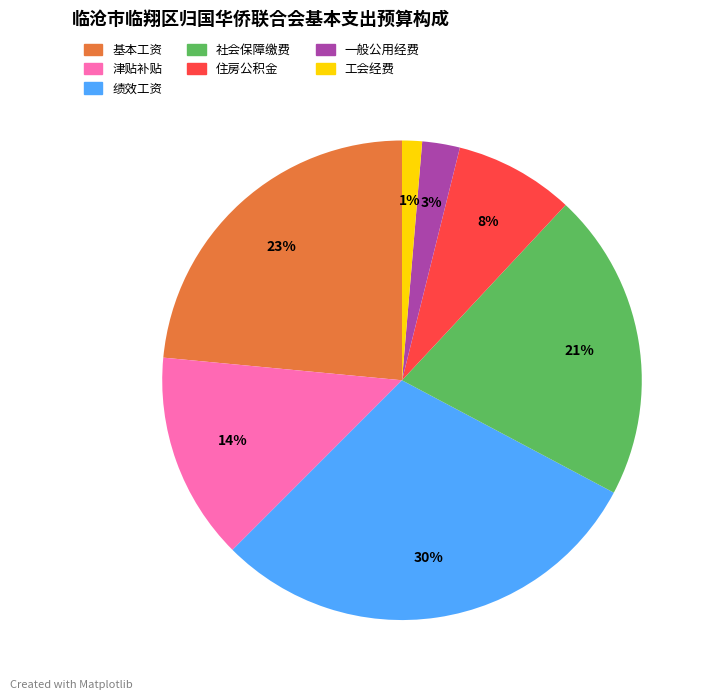

Which slice is the smallest?

工会经费